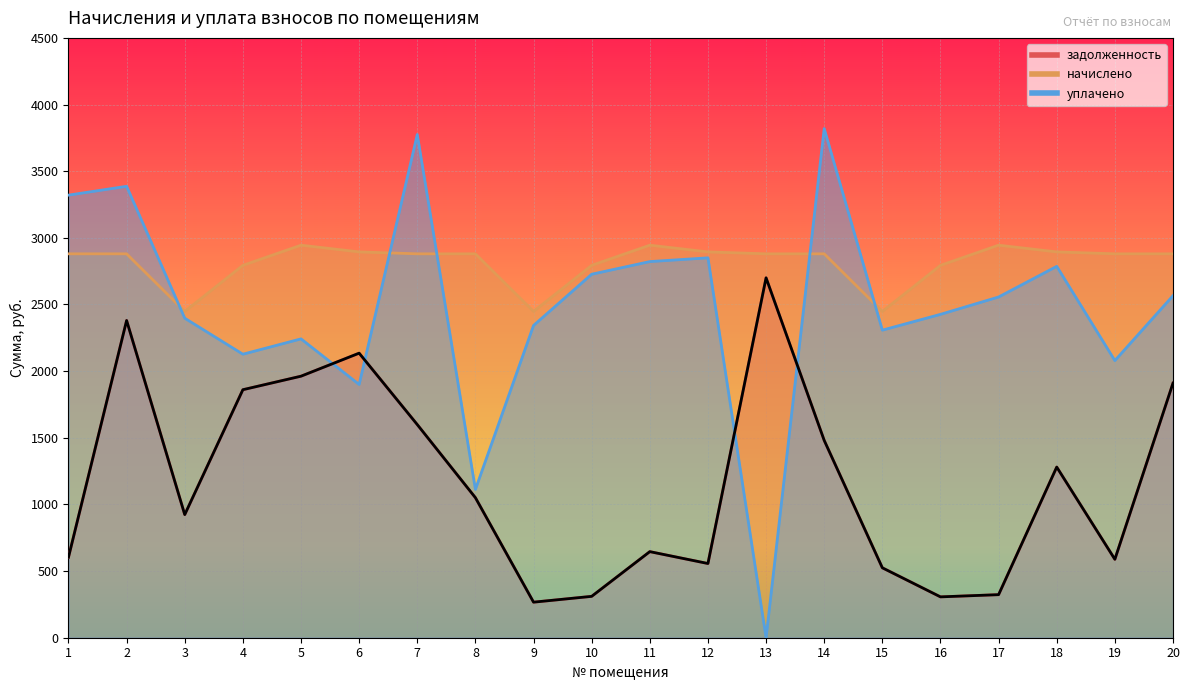

After their last crossing, which series has the higher values: уплачено or начислено?

начислено